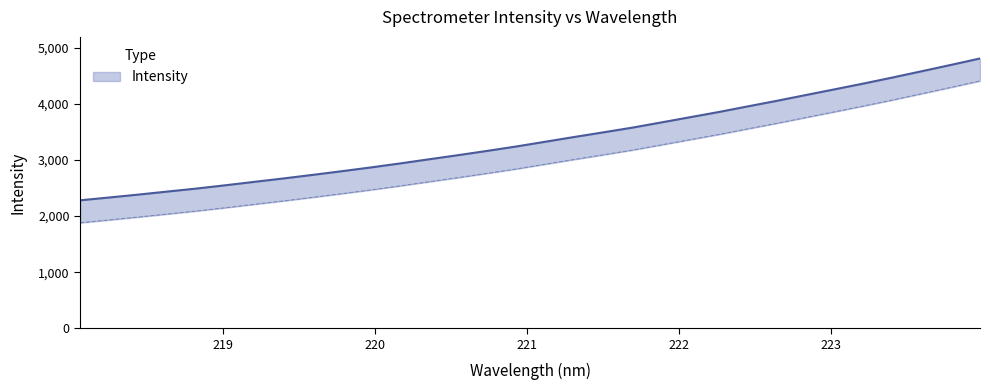

Is this an area chart (filled region under the line)?

No